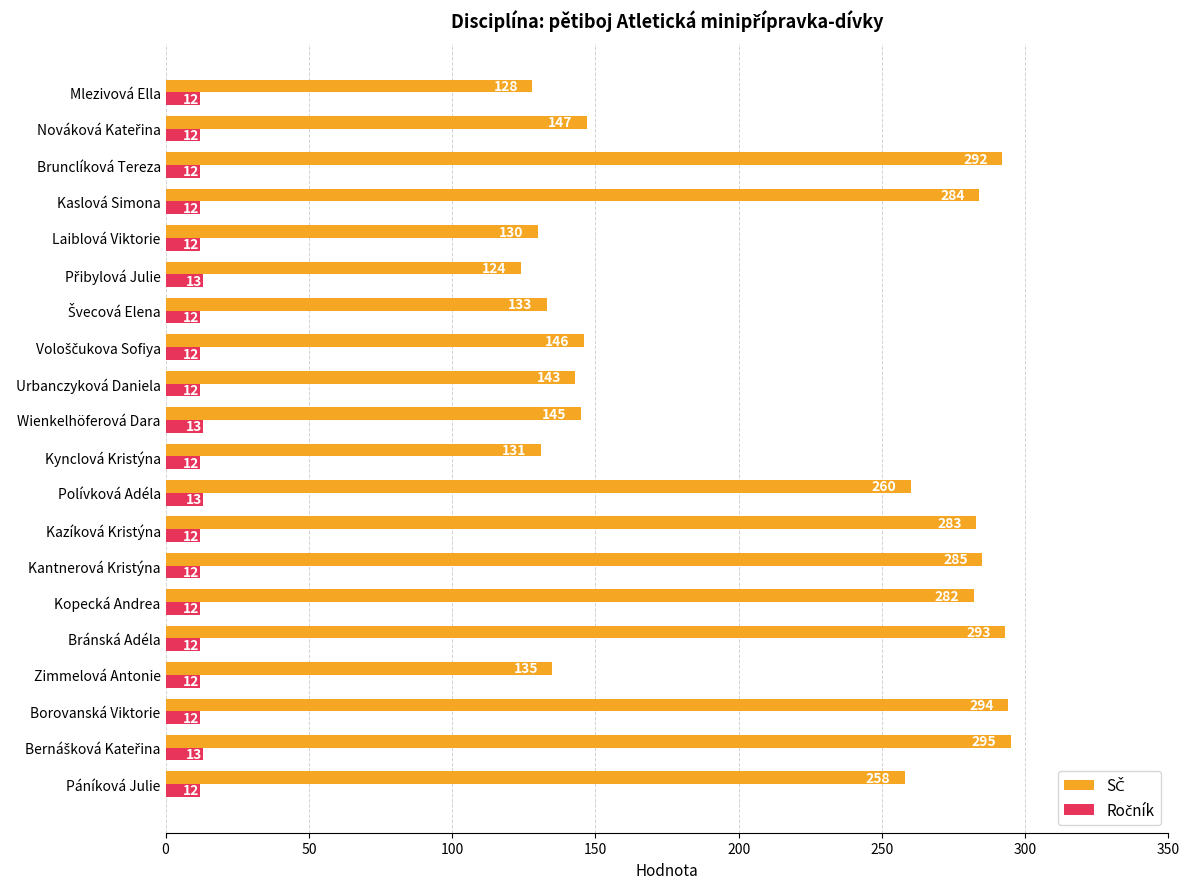

At how many categories does at least one series exceed 262?

8